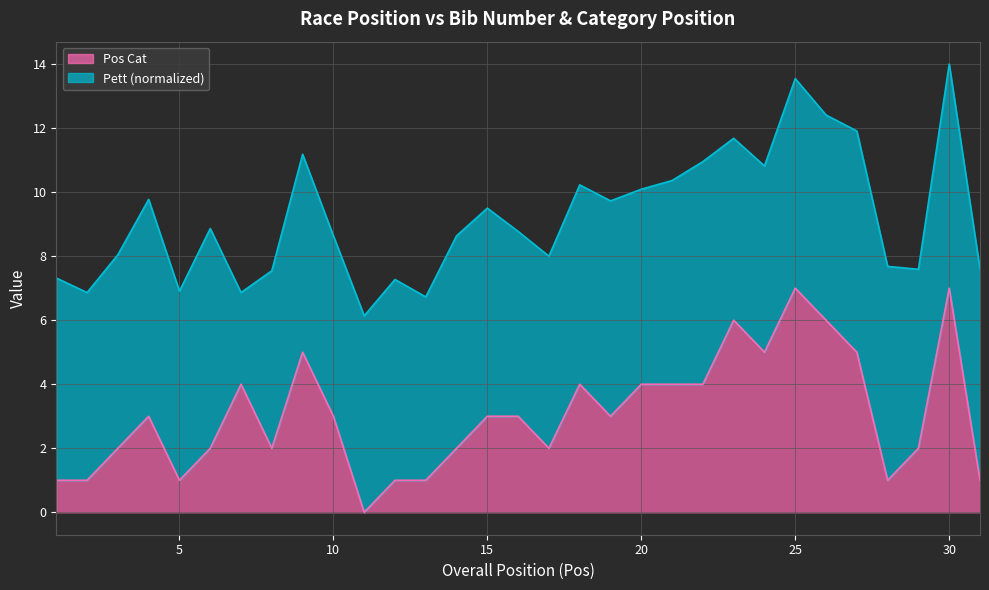

At which category does the chart reach its peak across all series?

25